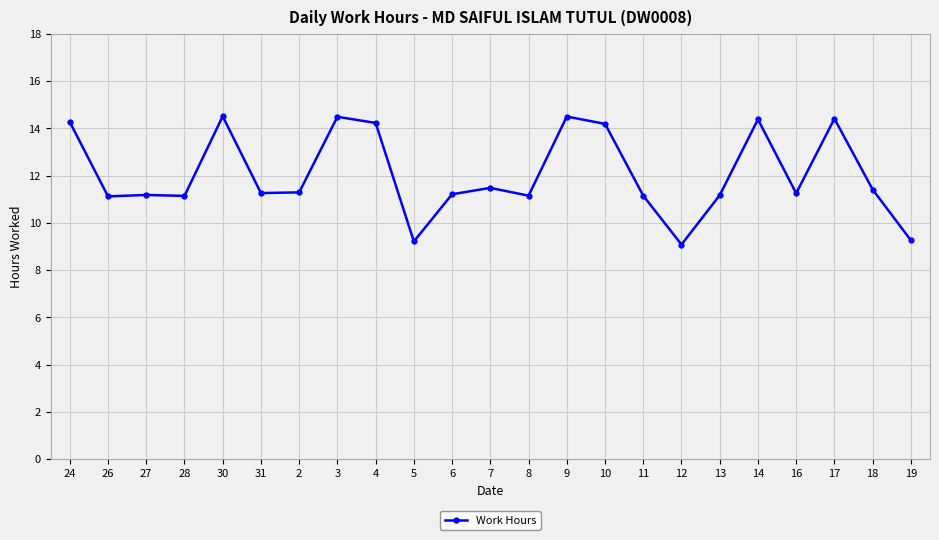

What is the change in value from 27 to 19?

-1.9